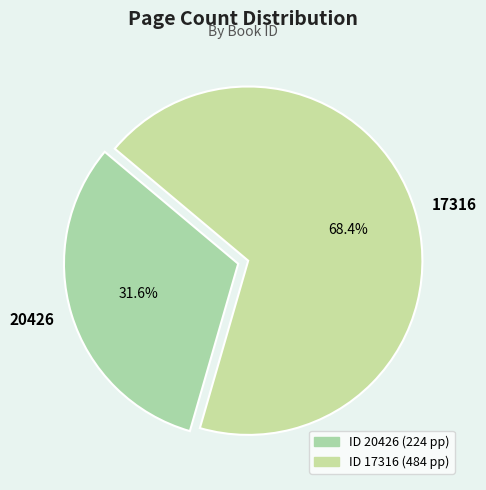

To the nearest percent, what portion does 17316 represent?

68%